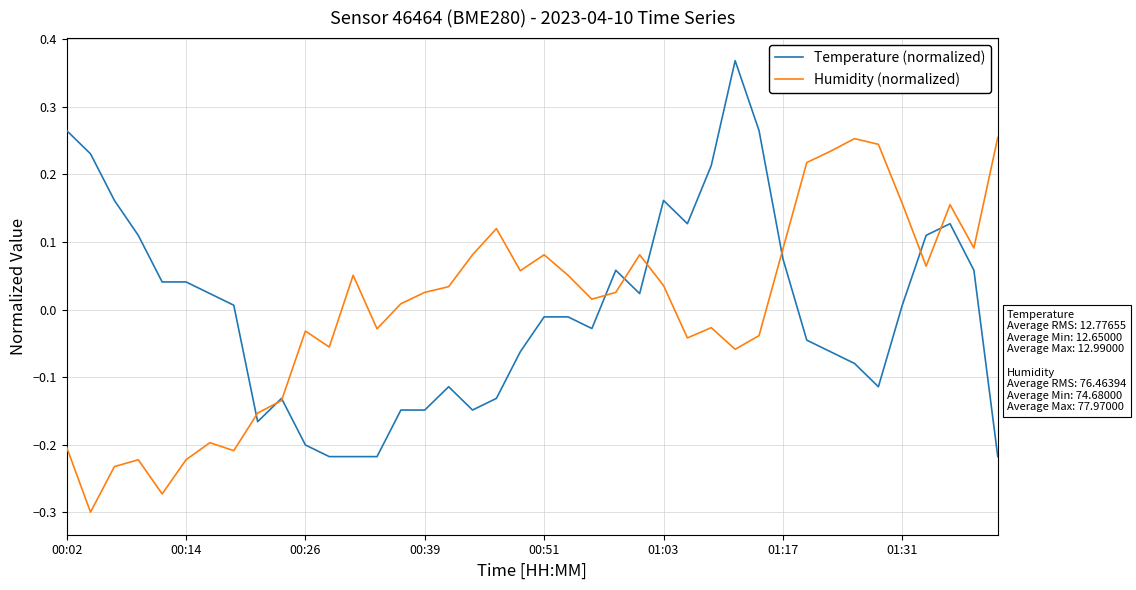

Which series has the widest spread of values?

Temperature (normalized)